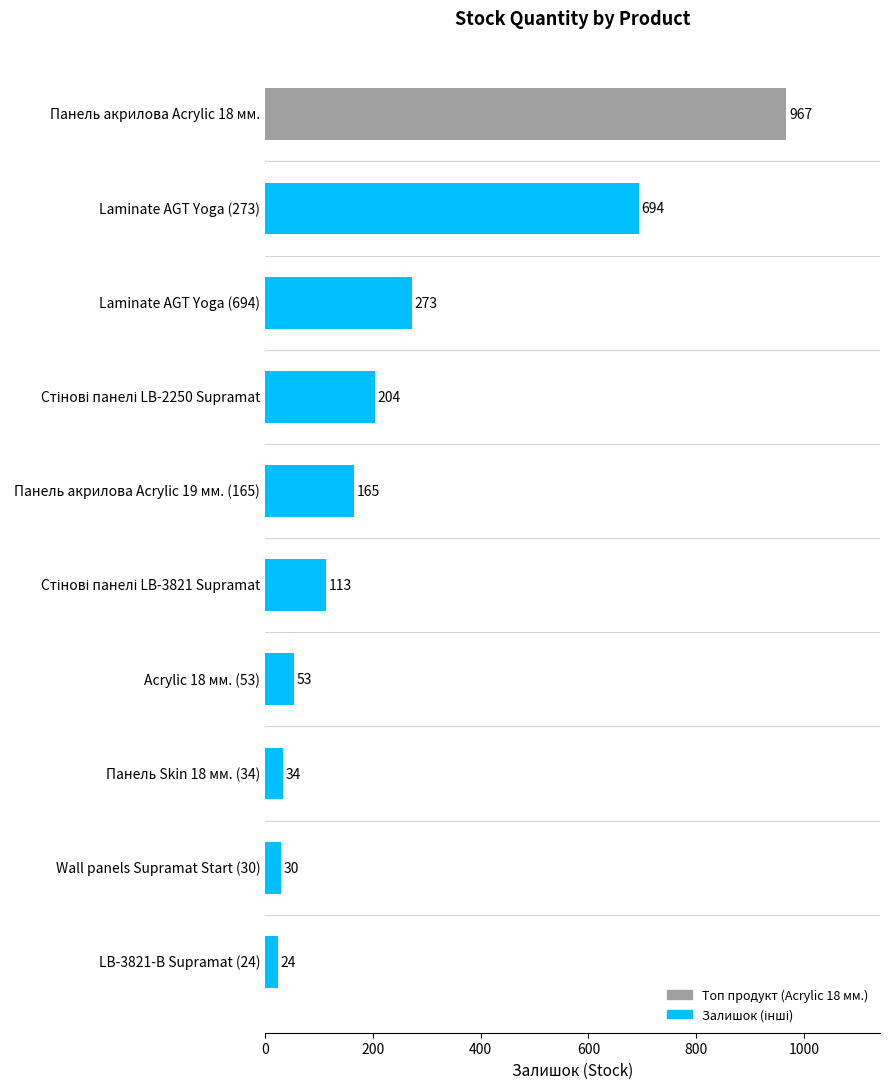

Reading top to bottom, transcribe all the data shown in this chart.

967	694	273	204	165	113	53	34	30	24